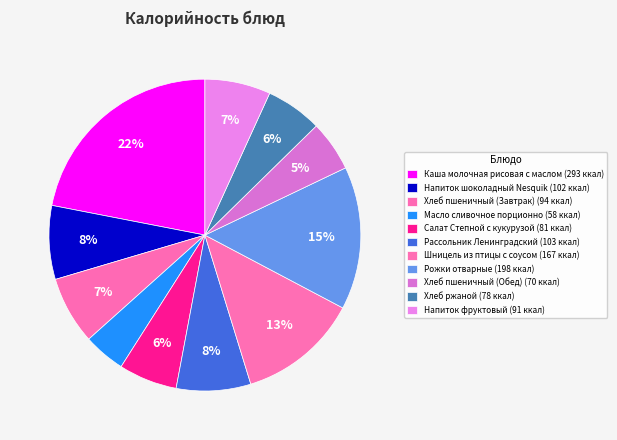

What is the largest slice in the pie chart?

Каша молочная рисовая с маслом